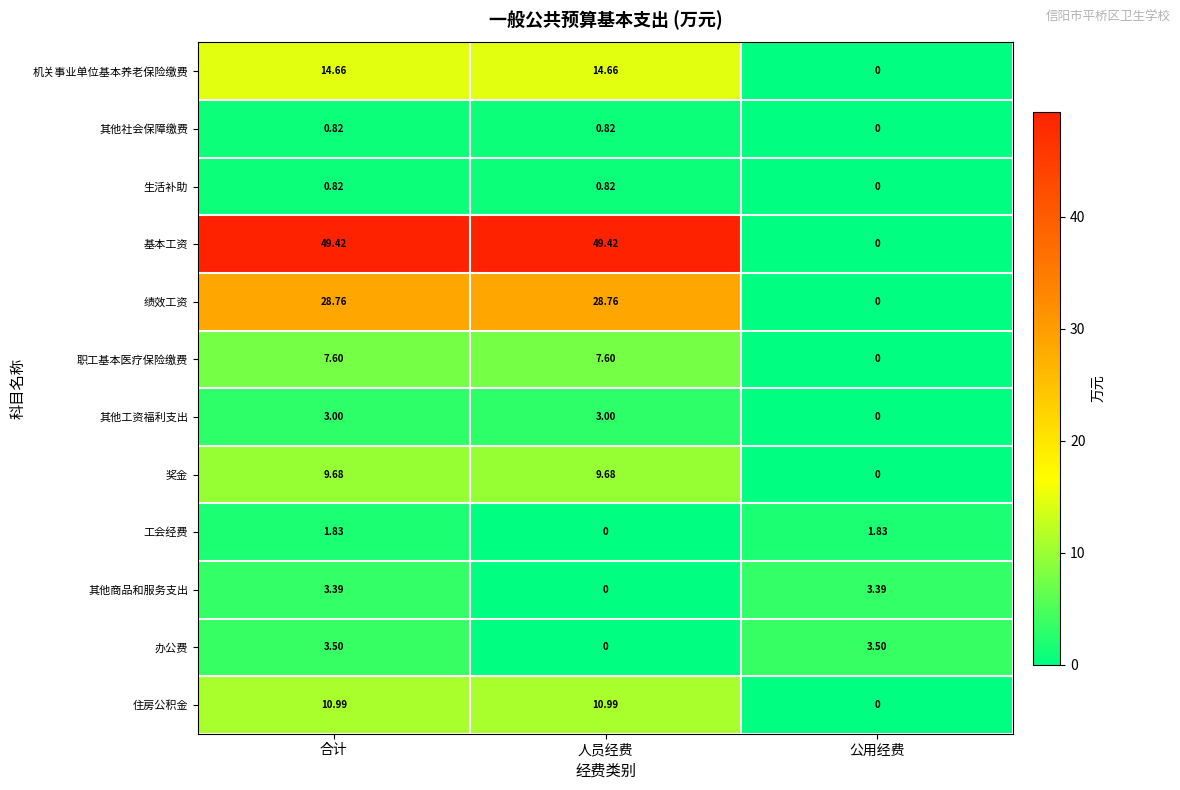

Which category has the lowest value in the 奖金 series?

公用经费